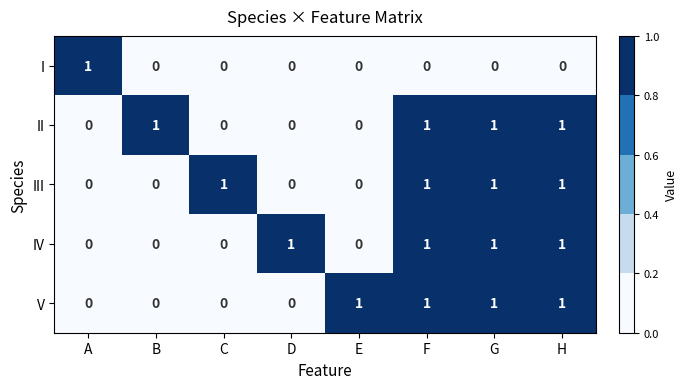

Count the II values in the range 0 to 1.

8